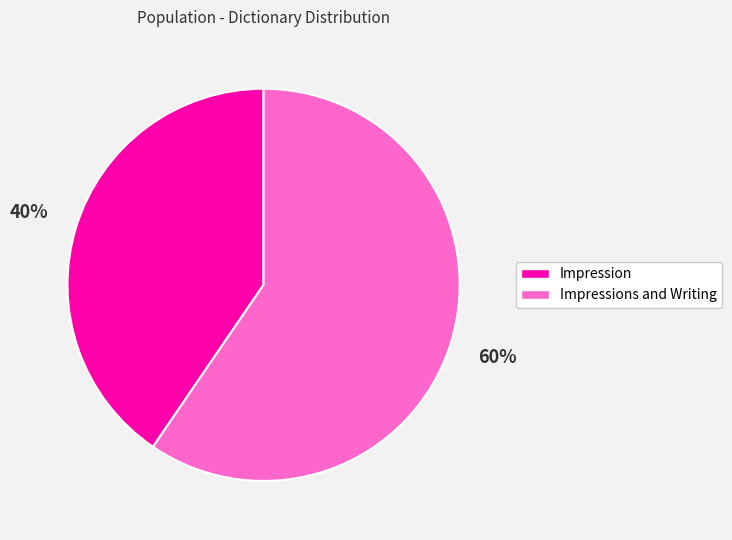

Which category has the smallest portion of the pie?

Impression